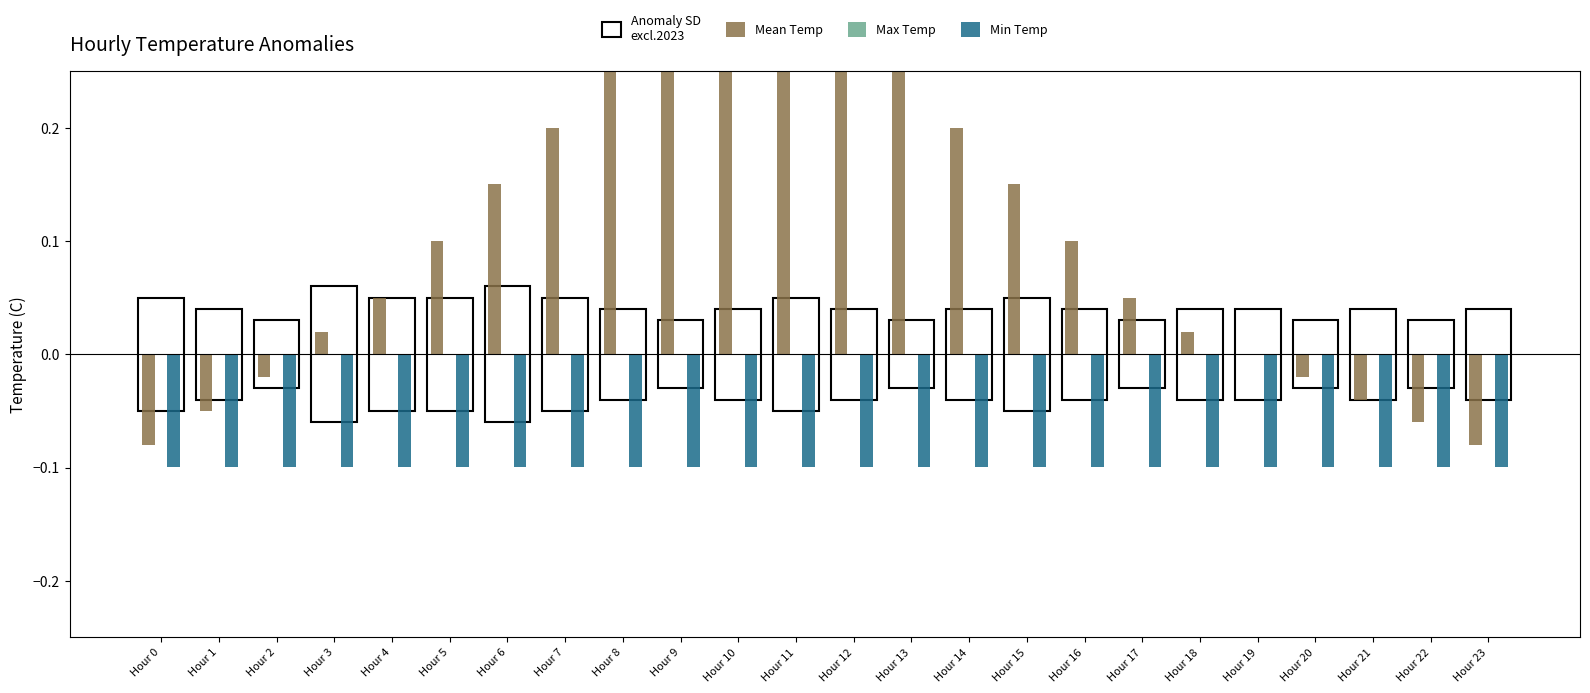

How many series are shown in this chart?

3